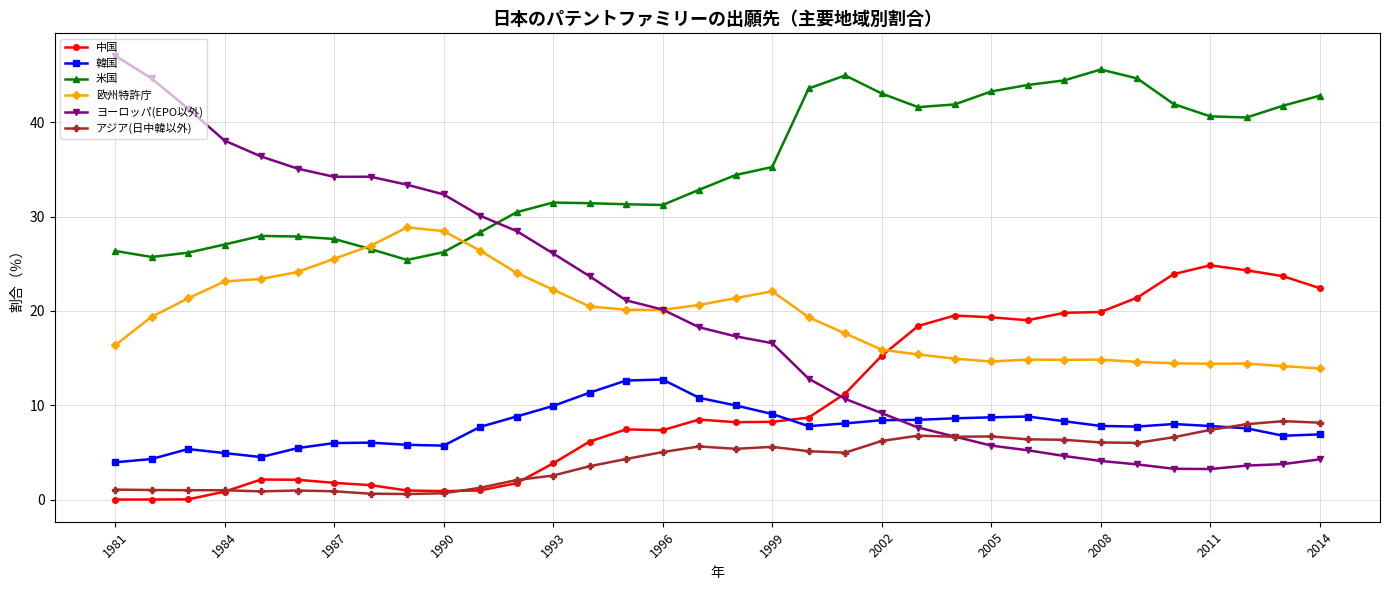

What is the difference between the maximum and minimum values in the 中国 series?

24.8